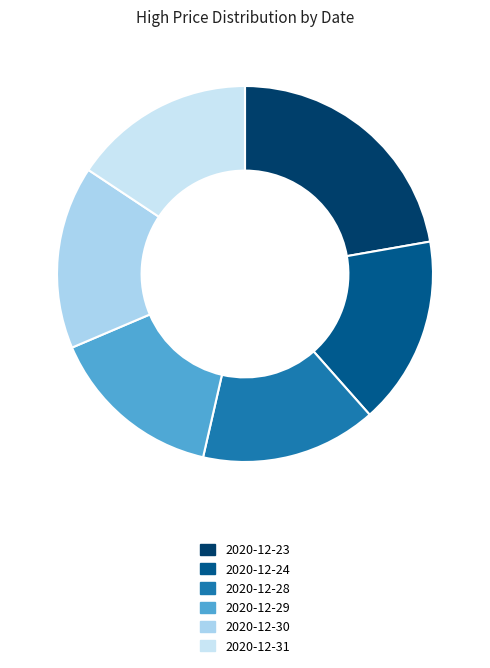

Is it true that 2020-12-28 is 15% of the pie?

True